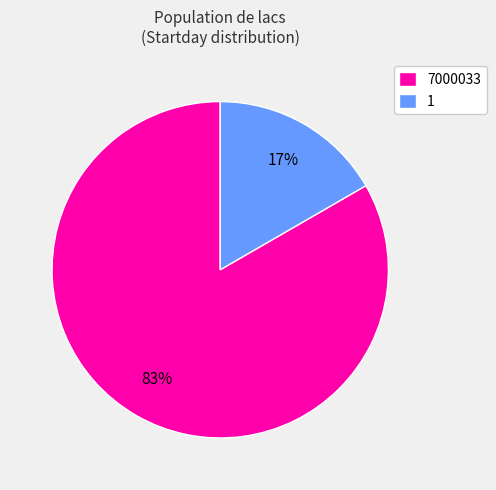

Which slice represents more than half of the pie?

7000033